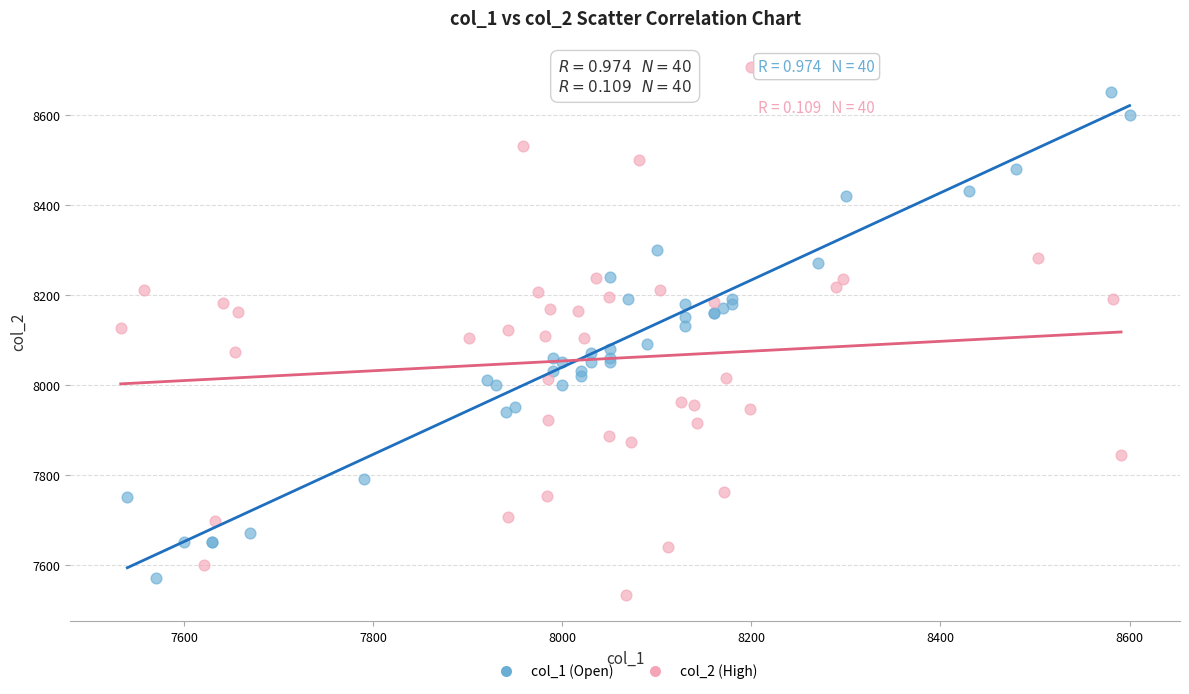

What are all the series names shown in the legend?

col_1 (Open), col_2 (High)